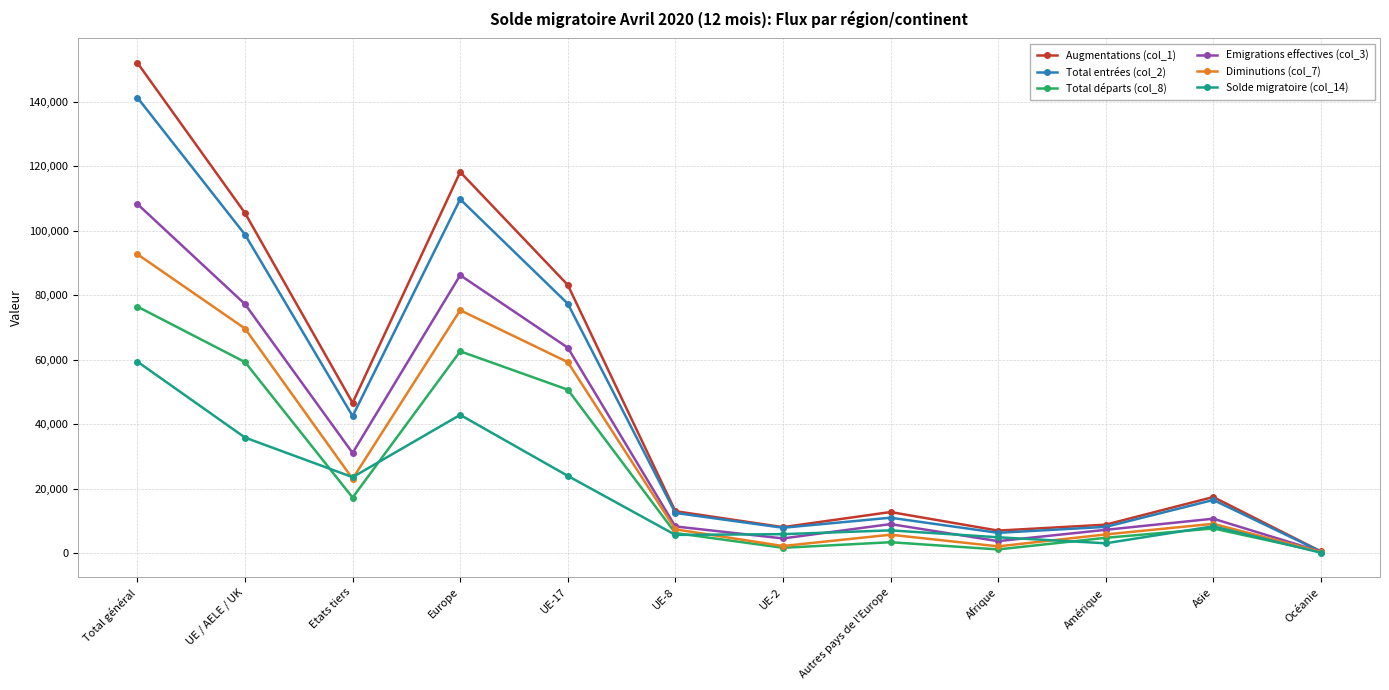

What is the lowest value of the Total départs (col_8) series?

366